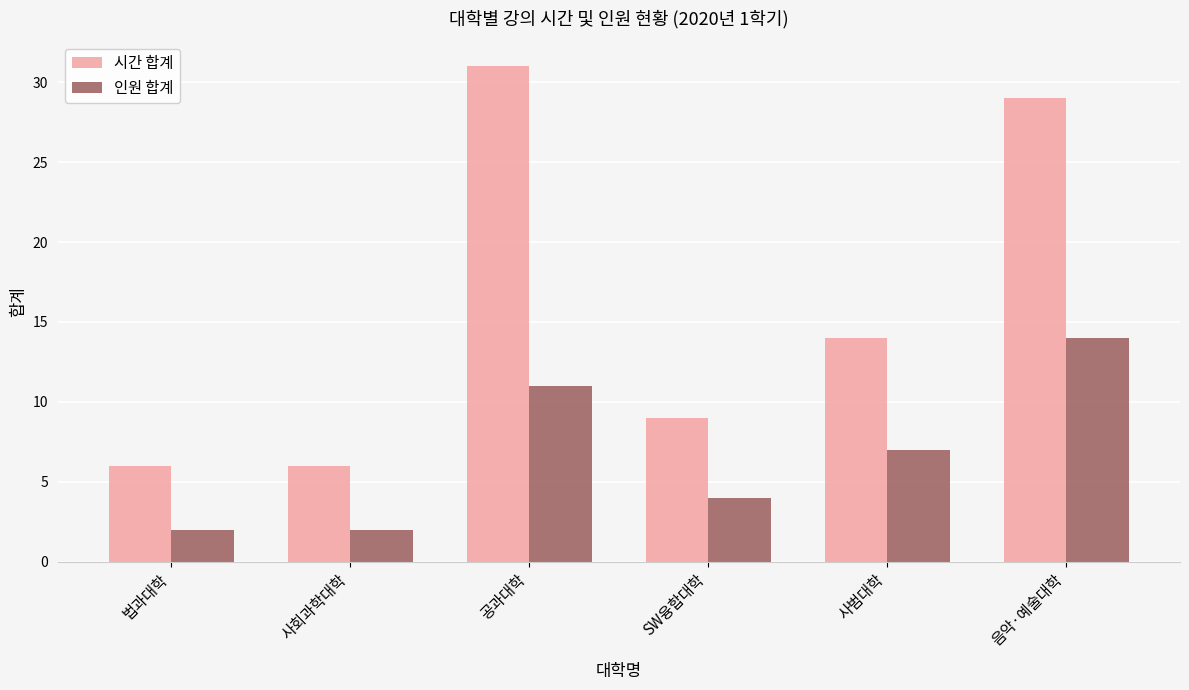

What value does the 시간 합계 series have at 사회과학대학, to the nearest 10?

10